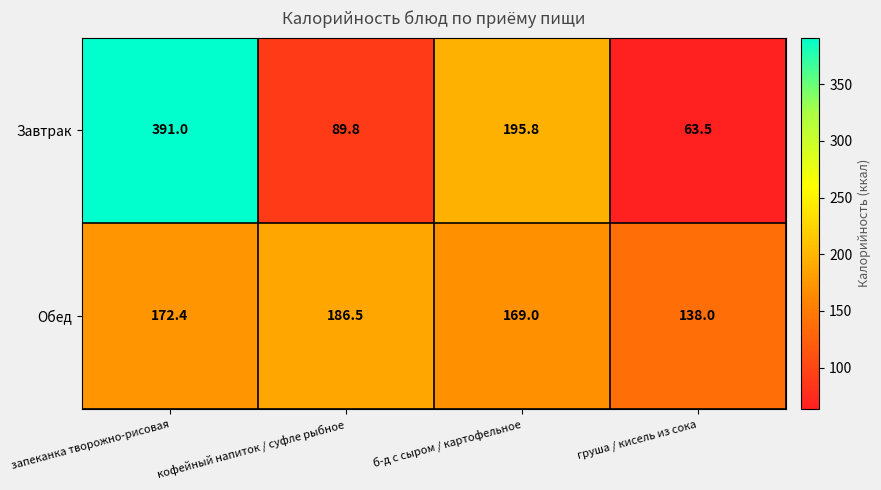

Count the number of categories in the chart.

4